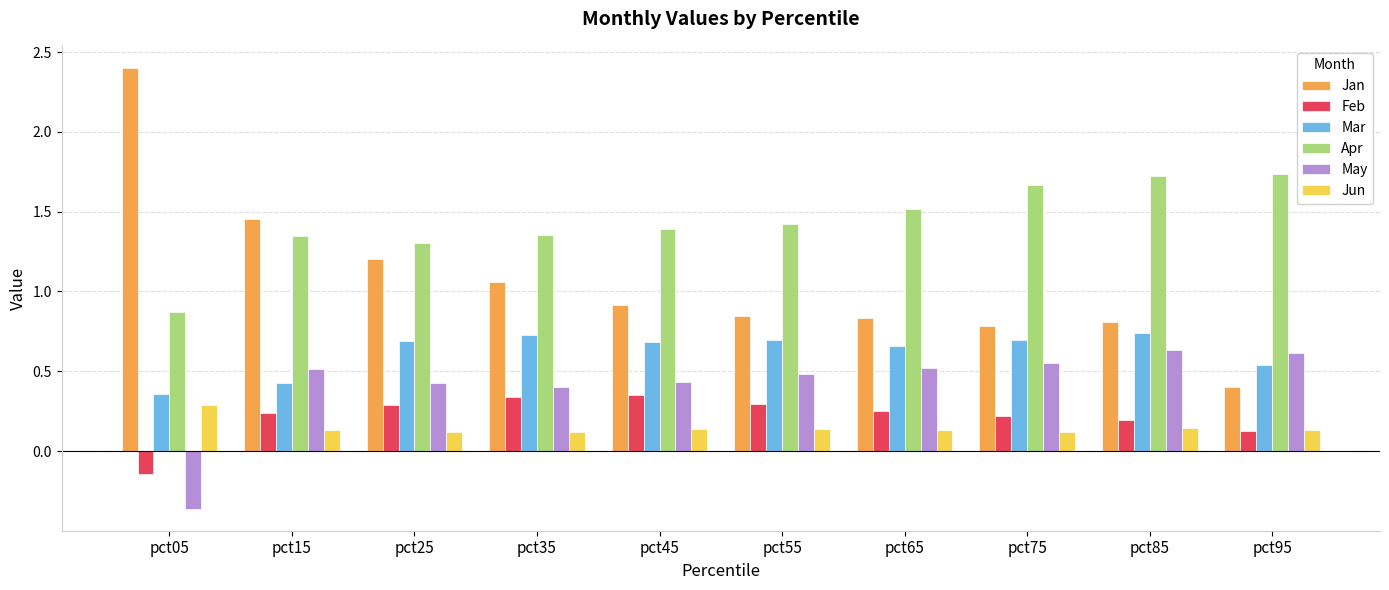

At which label is Jan closest to 1?

pct35